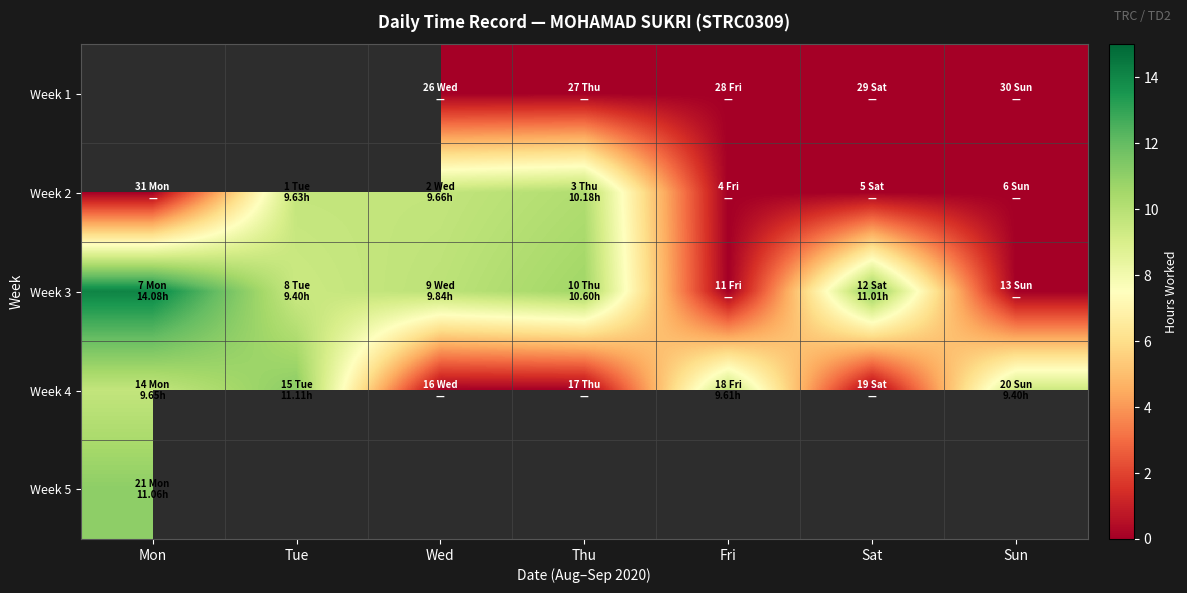

What value does the Week 5 series have at Mon?

11.1